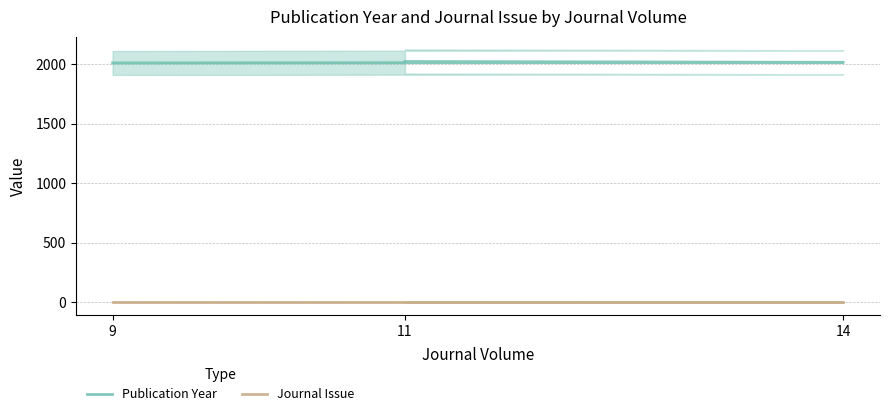

Is it true that Journal Issue equals 1 at 14?

True